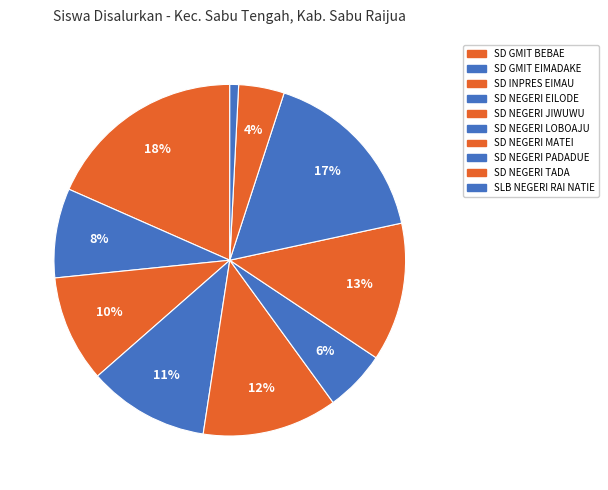

To the nearest percent, what portion does SD NEGERI EILODE represent?

11%